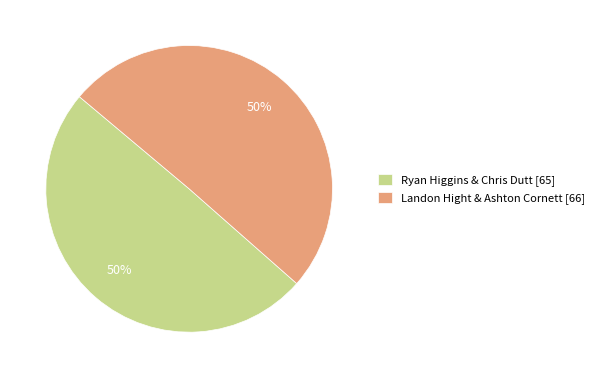

Is it true that Ryan Higgins & Chris Dutt [65] is 59% of the pie?

False